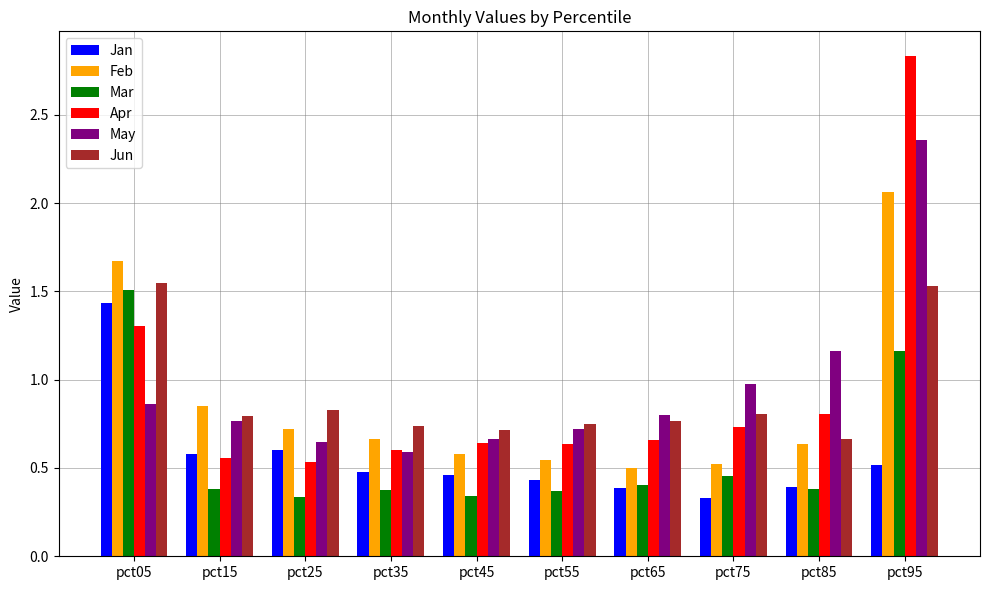

True or false: Feb has a value of 0.6 at pct45.

True